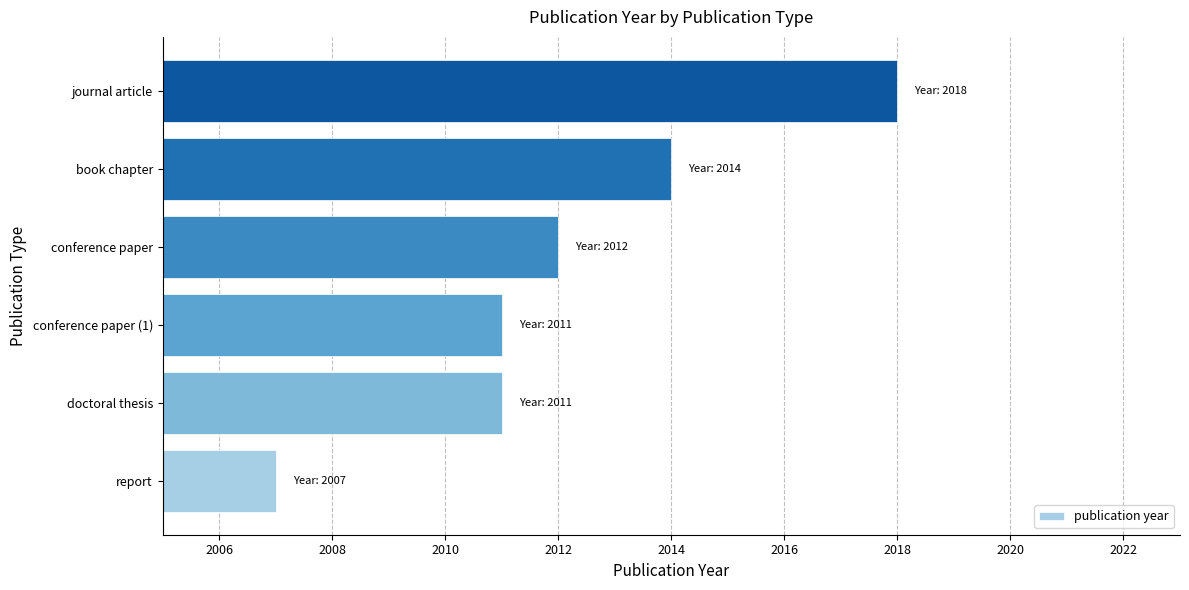

True or false: the data shows 2012 at conference paper.

True